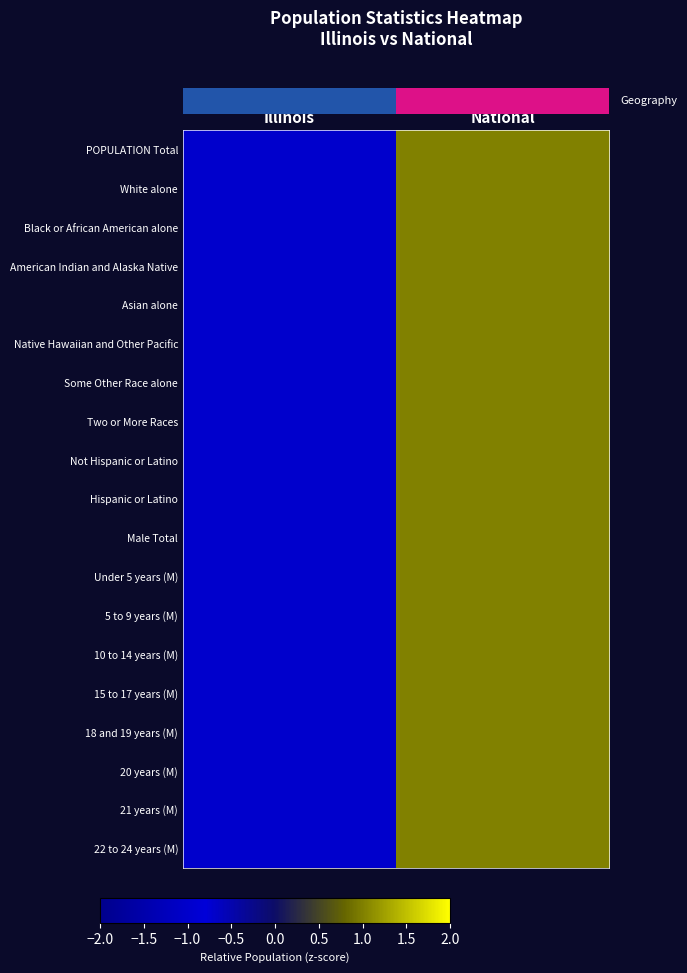

What is the greatest value displayed?

1